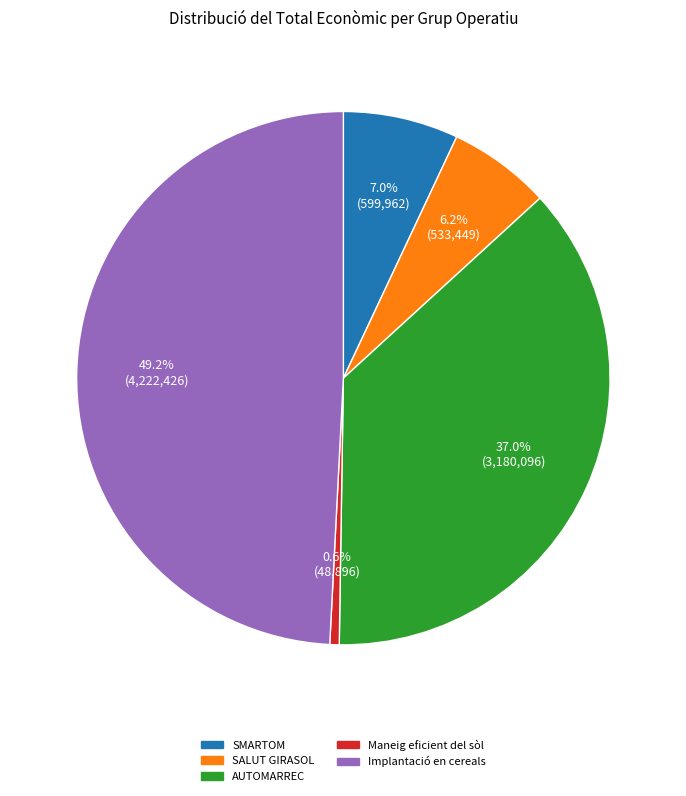

To the nearest percent, what portion does Implantació en cereals represent?

49%